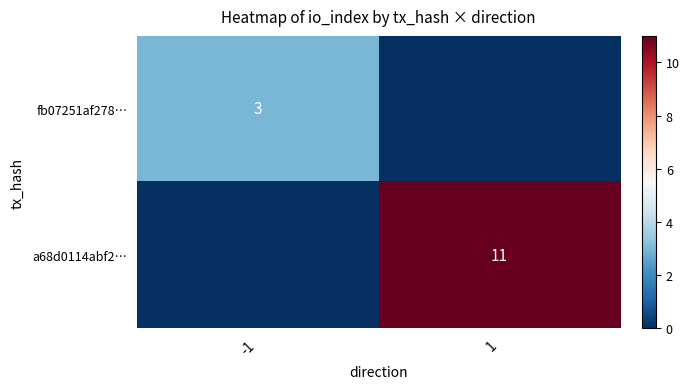

What is the difference between the highest and lowest values at 1?

11